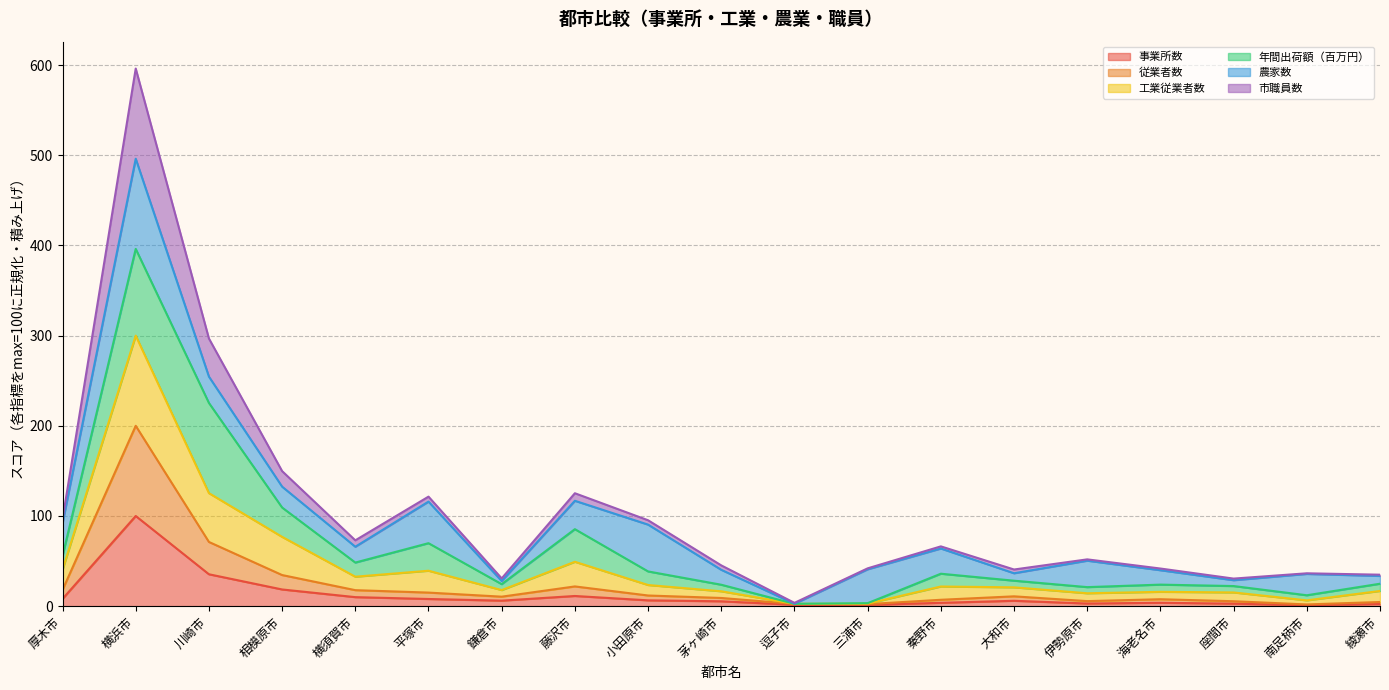

What is the label of the 13th point from the left?

秦野市